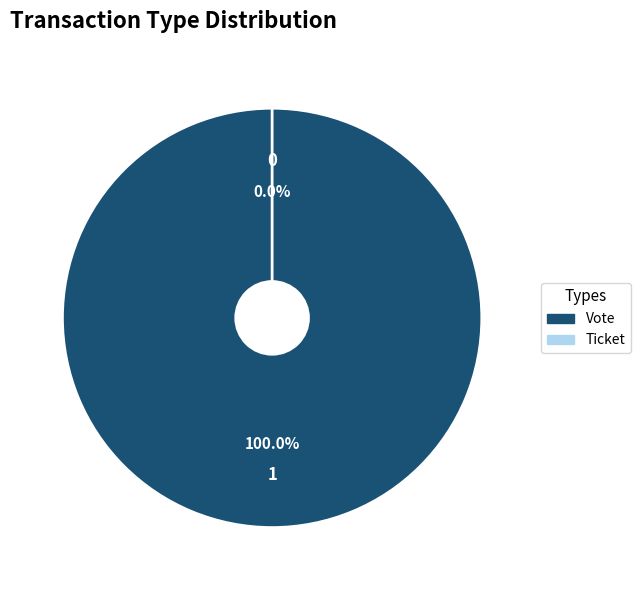

Rank the categories by value from highest to lowest.

Vote, Ticket